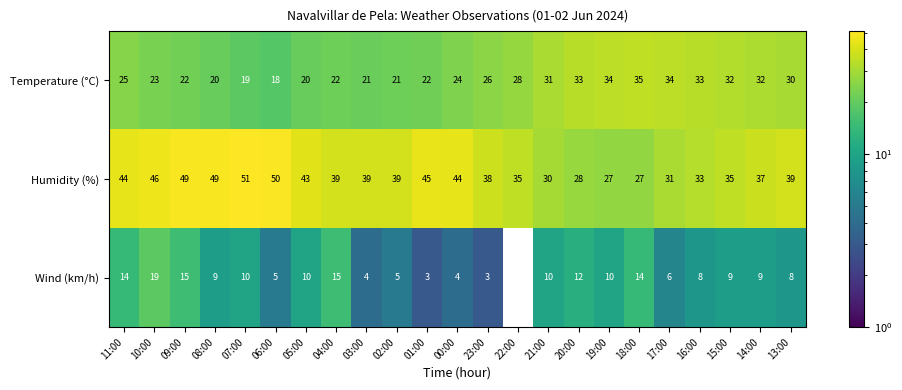

What is the sum of the Temperature (°C) values at 04:00 and 13:00?

52